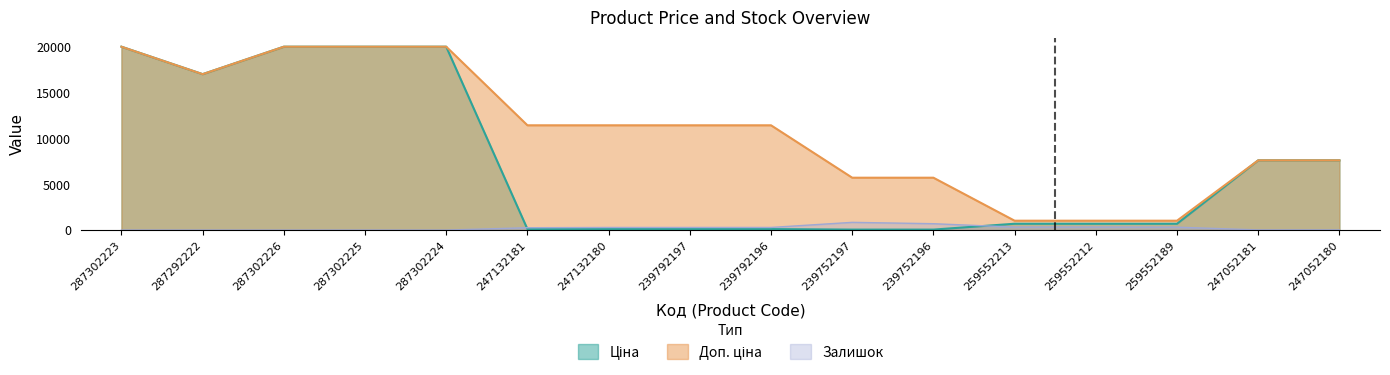

What is the label of the 12th point from the right?

287302224